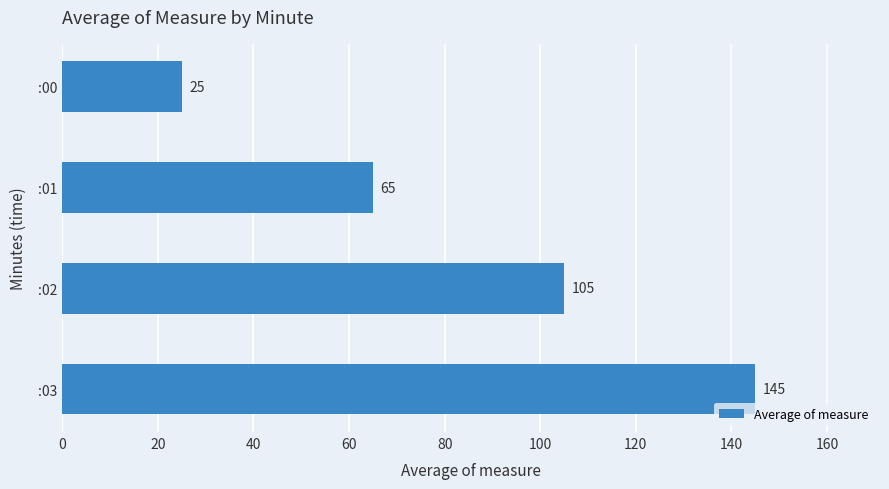

Reading top to bottom, extract all data points from this chart.

:00=25	:01=65	:02=105	:03=145